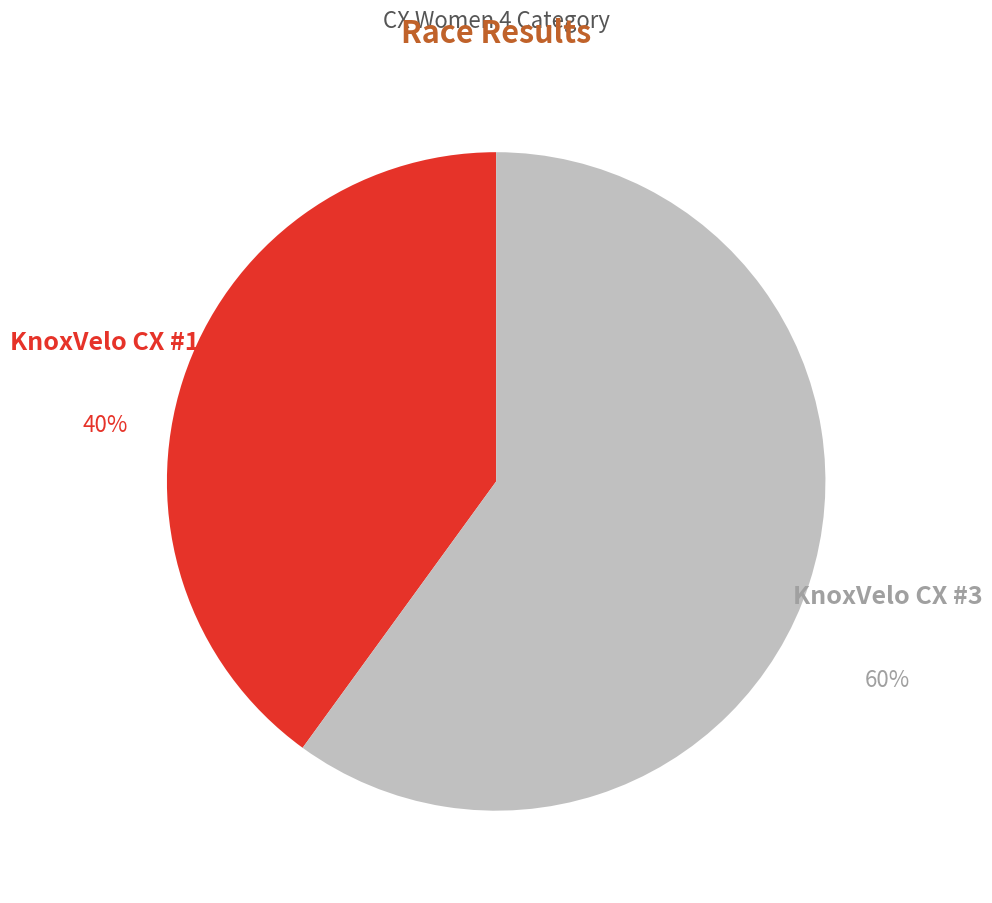

Which category has the biggest portion of the pie?

KnoxVelo CX #3